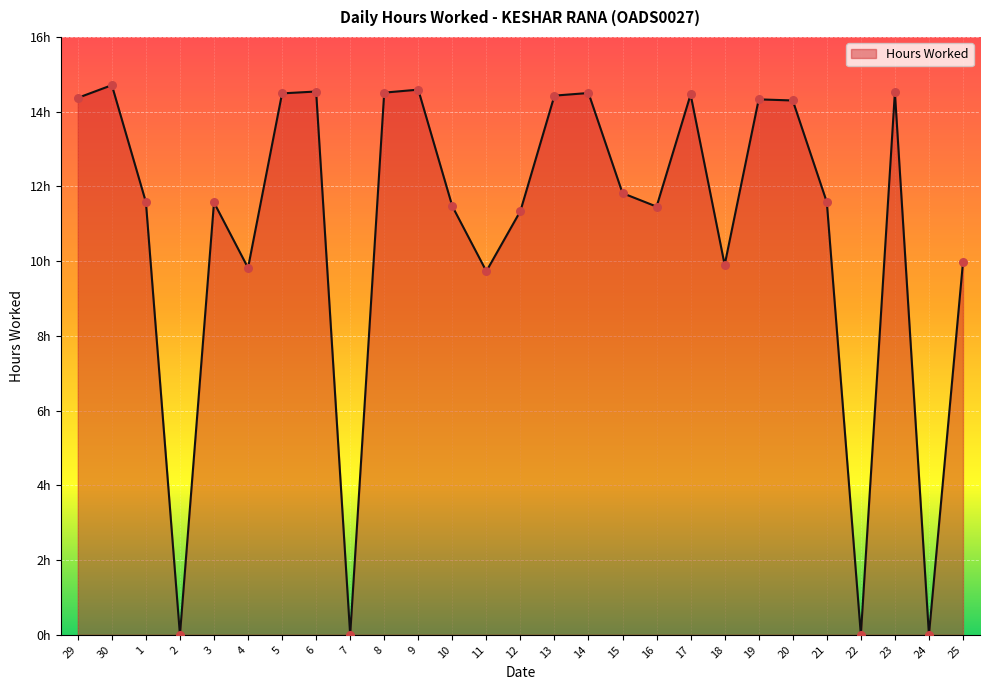

Approximately how many times larger is the value at 13 compared to 16?

1.3